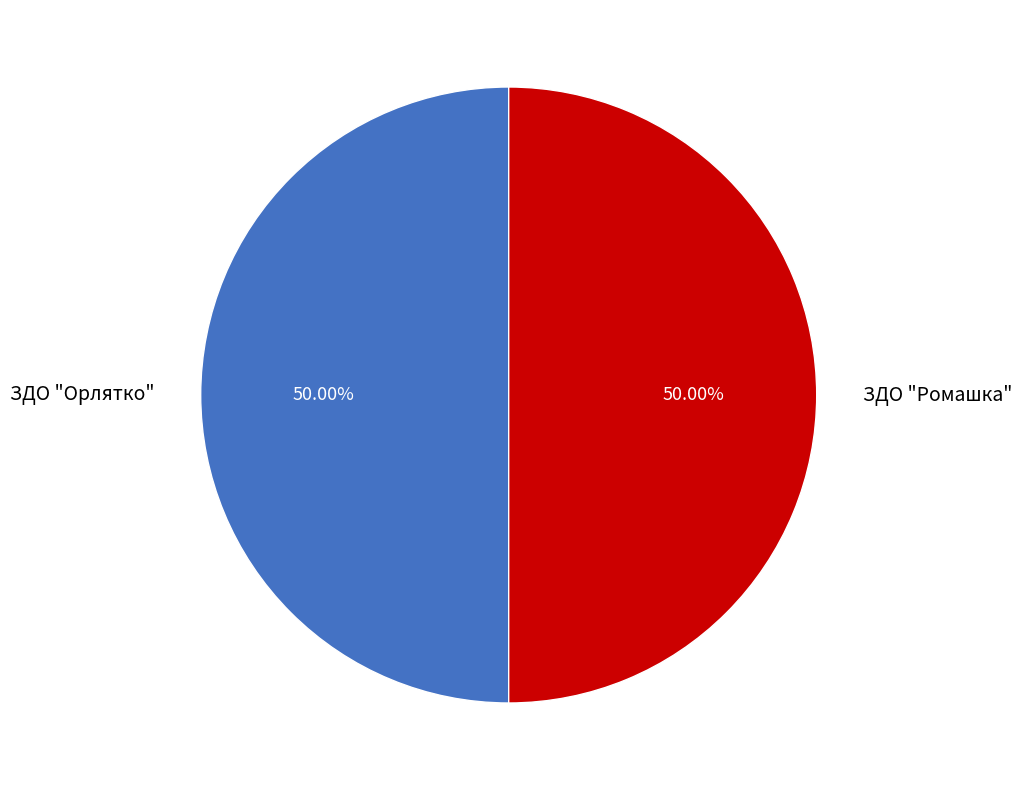

How many slices are in this pie chart?

2